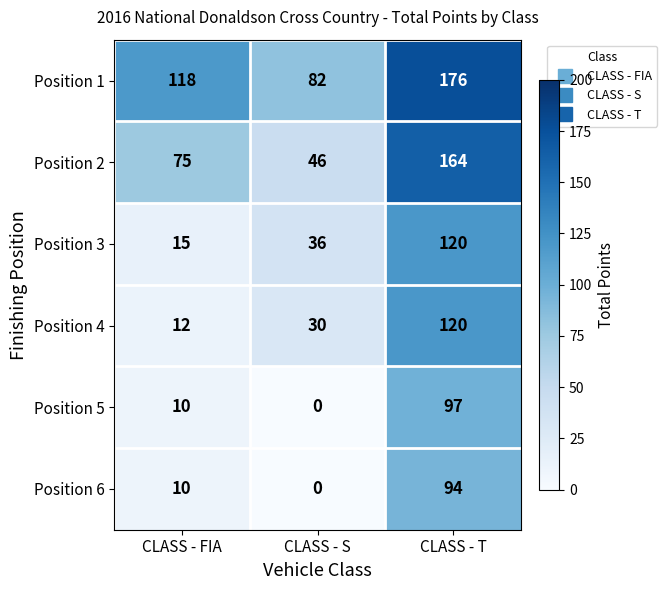

Which series has the largest range (max minus min)?

Position 2